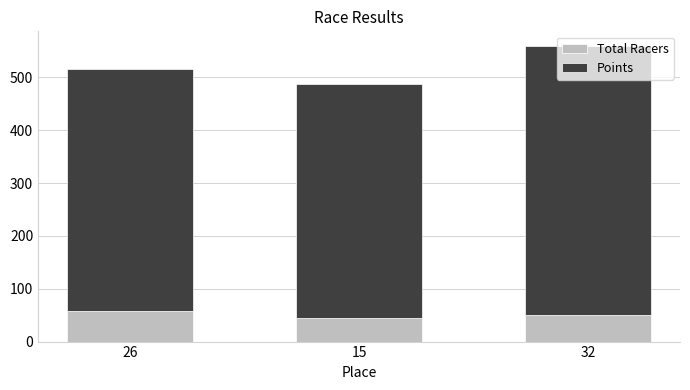

How many values in the Total Racers series are below 50?

1